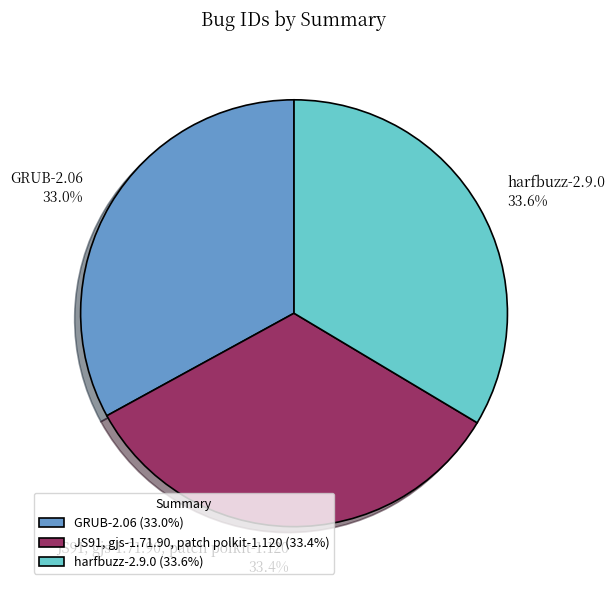

To the nearest percent, what percentage of the pie is JS91, gjs-1.71.90, patch polkit-1.120?

33%